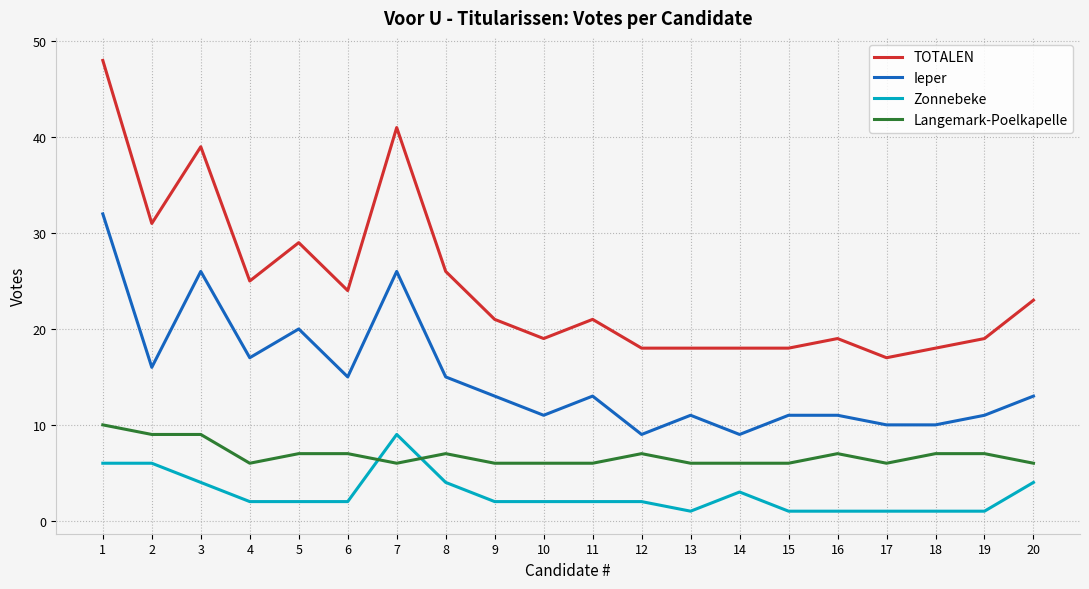

What is the total value across all series at 18?

36